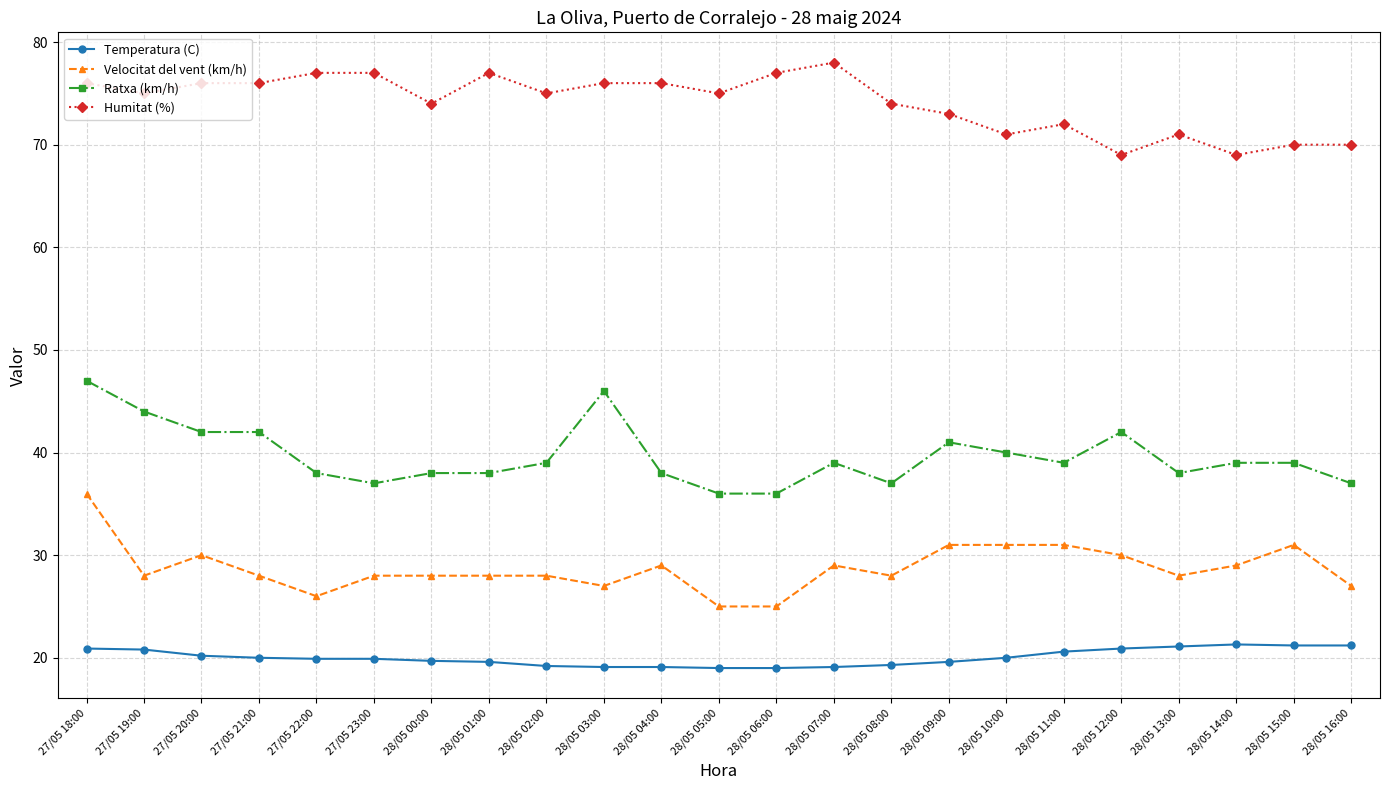

What is the maximum value for Humitat (%)?

78.0